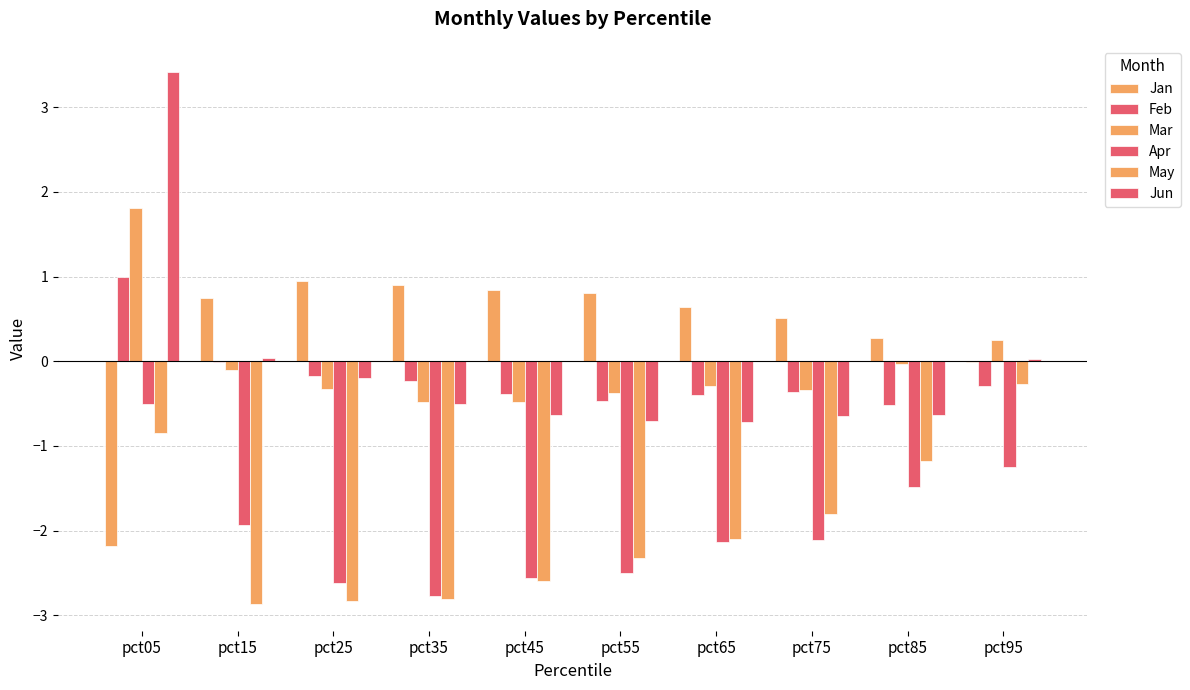

How many series are shown in this chart?

6